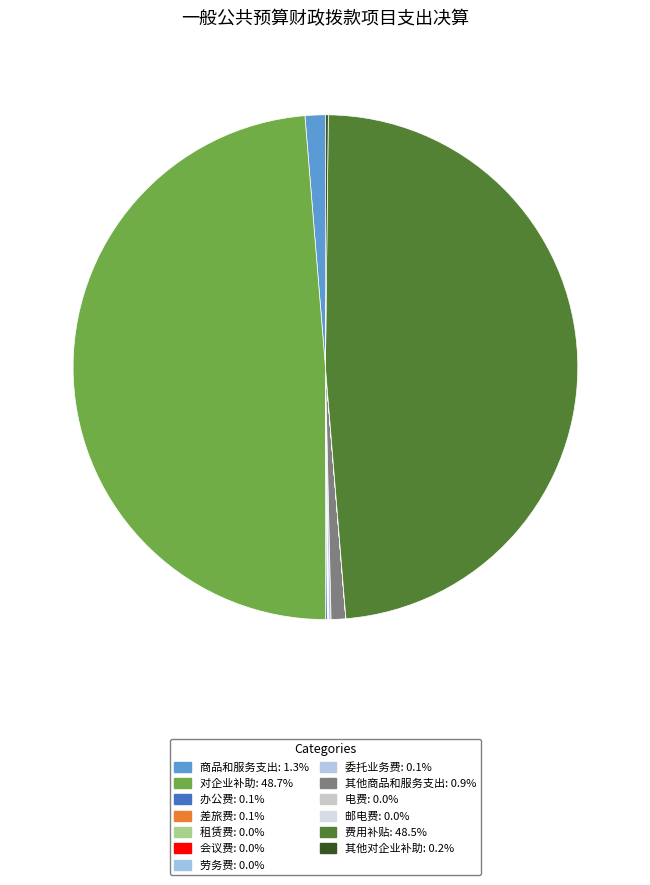

How many slices are in this pie chart?

13